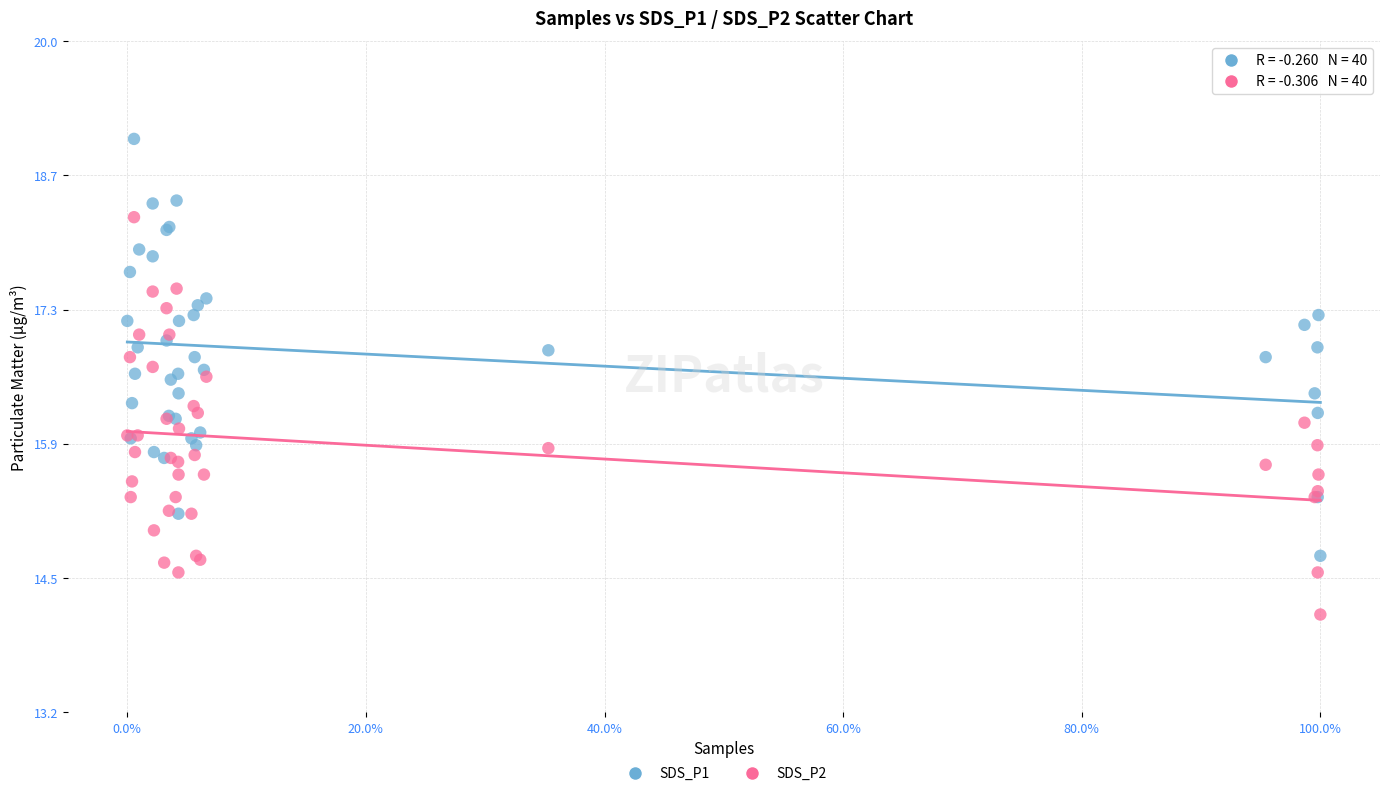

Which series reaches the maximum Y coordinate?

SDS_P1